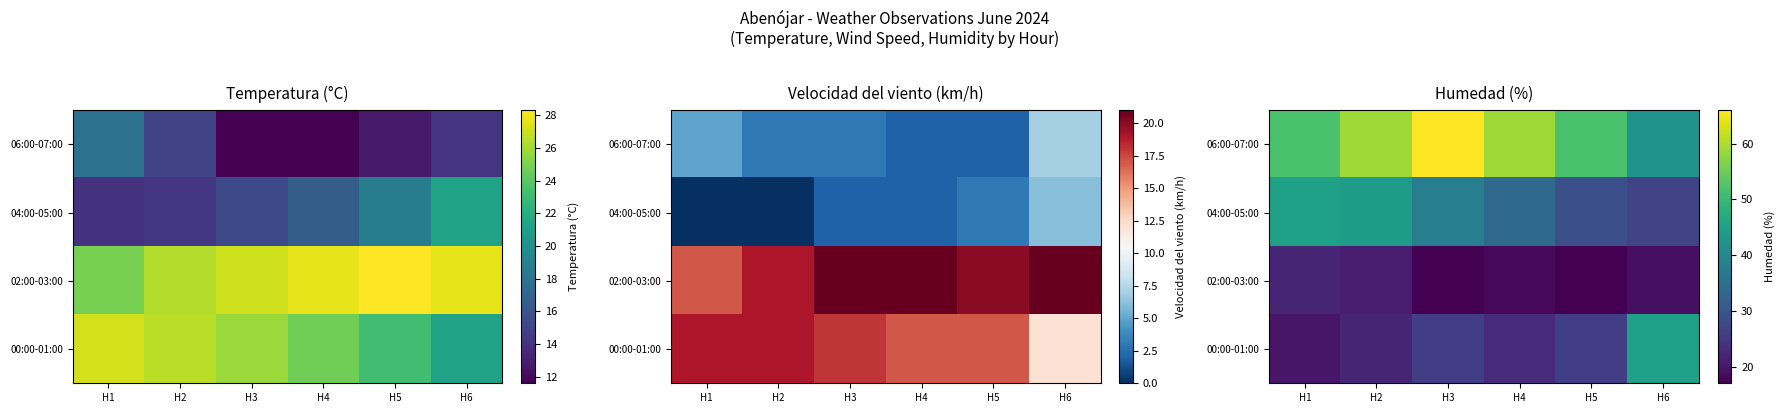

How many distinct data groups are displayed?

4